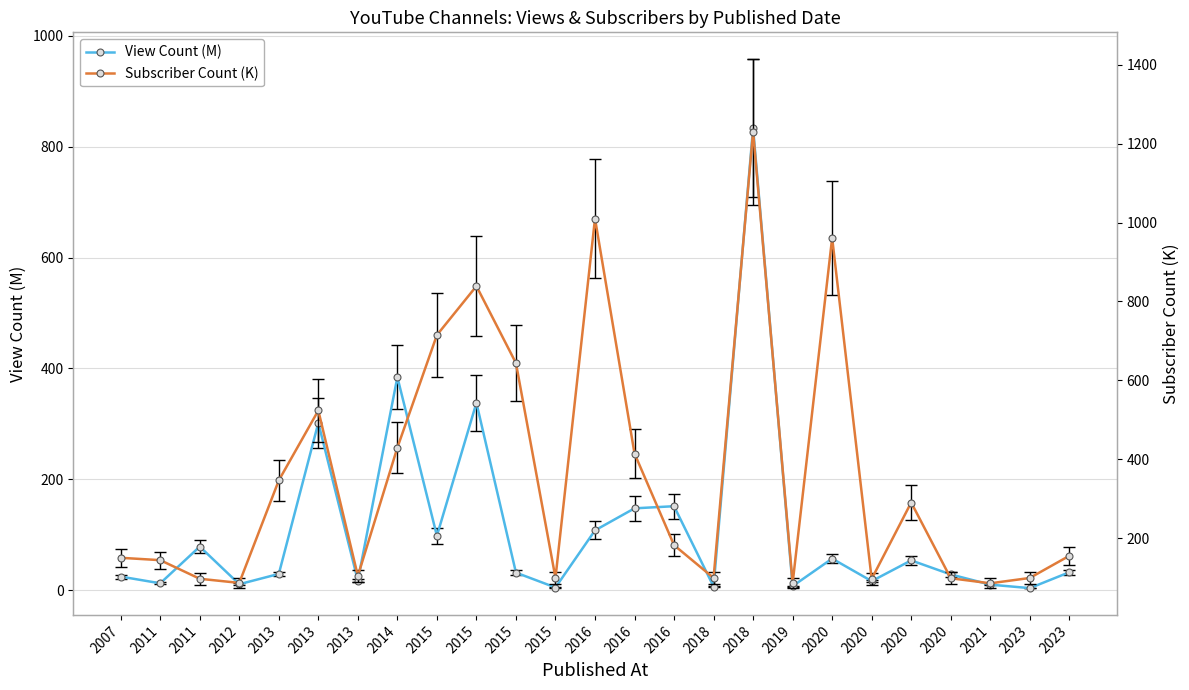

How many distinct data groups are displayed?

2